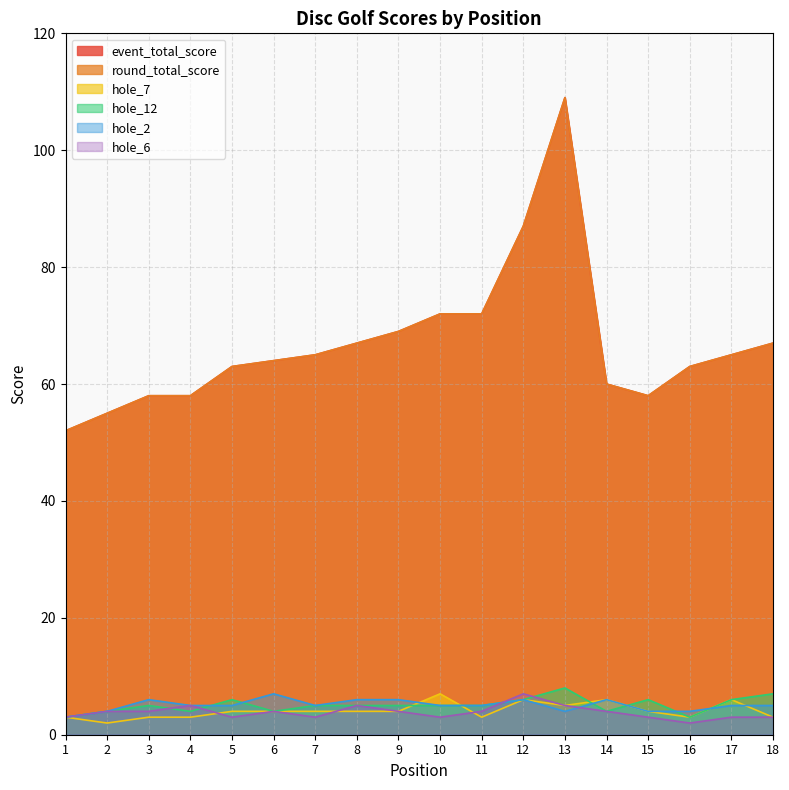

Is the value of event_total_score at 17 greater than the value of hole_2 at 11?

Yes